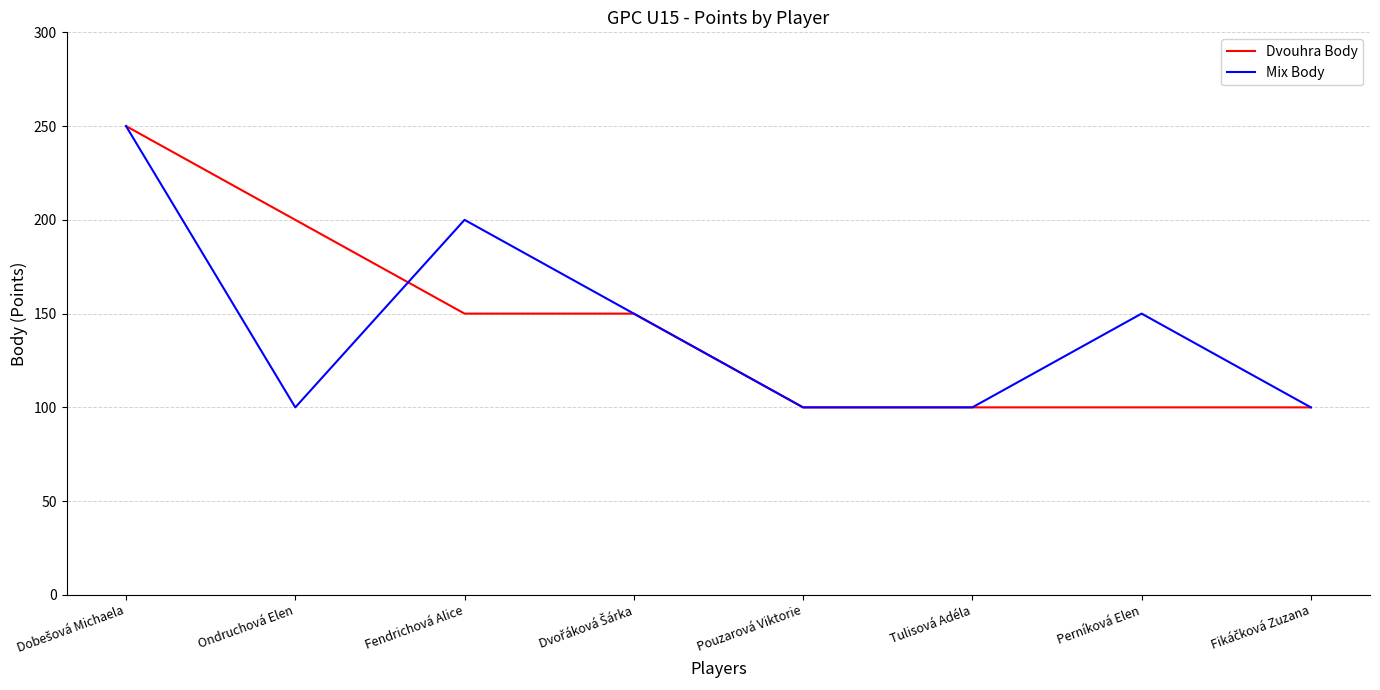

What position from the right is Fendrichová Alice?

6